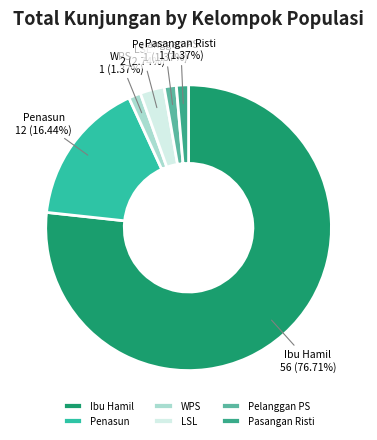

Count the number of slices in the pie.

6